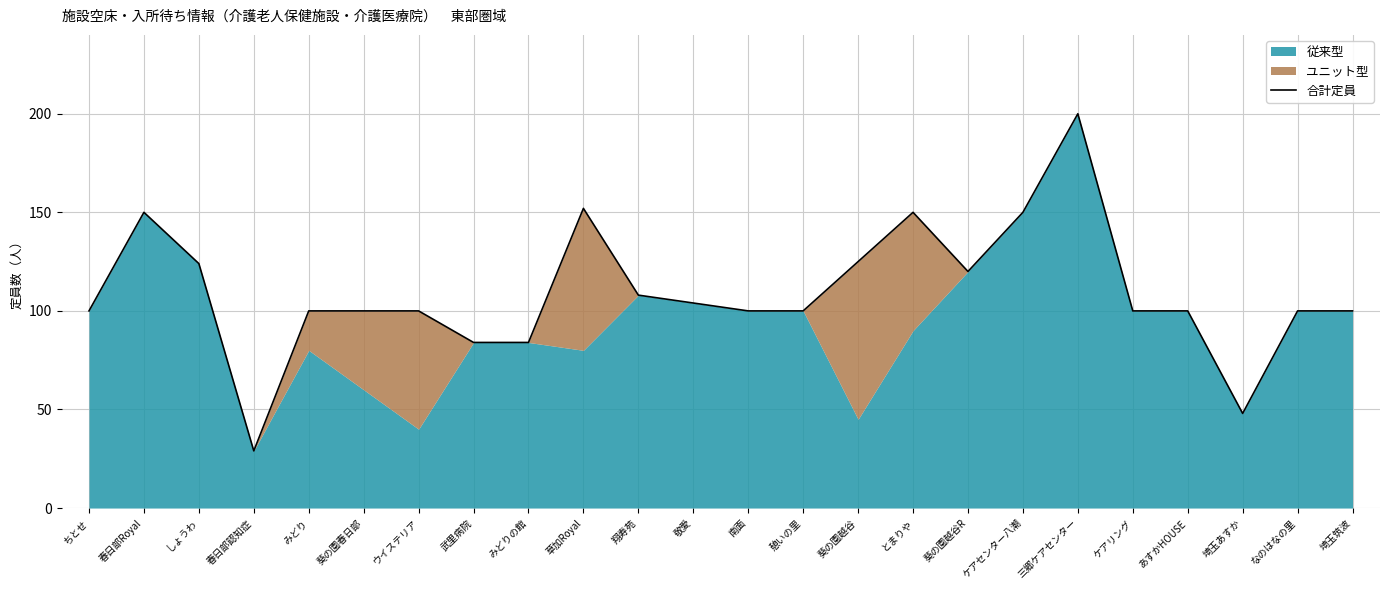

True or false: the data shows 73 at 葵の園越谷.

False